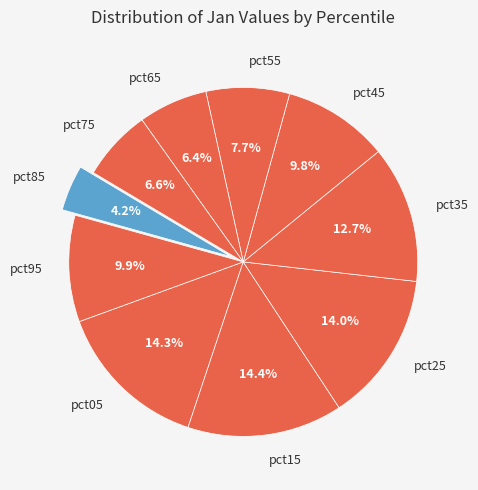

How many segments does this pie chart have?

10